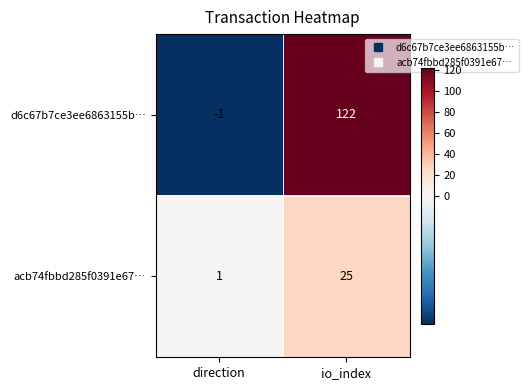

Is it true that acb74fbbd285f0391e67… equals 25 at io_index?

True